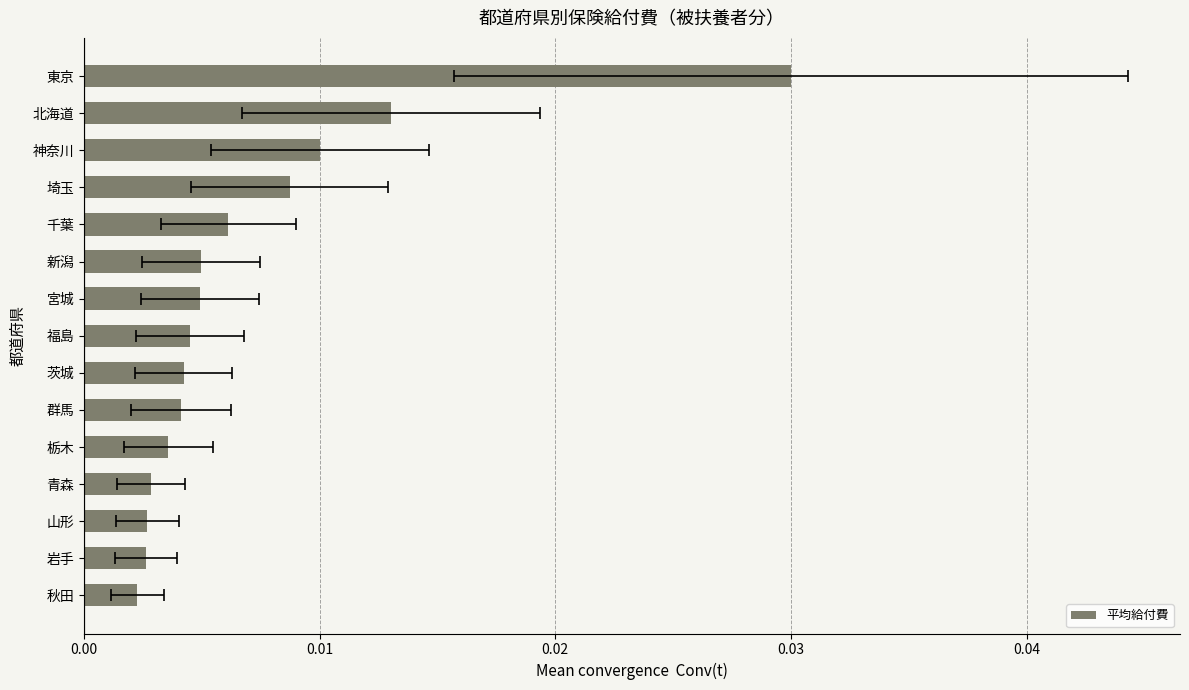

Does the chart contain stacked bars?

No